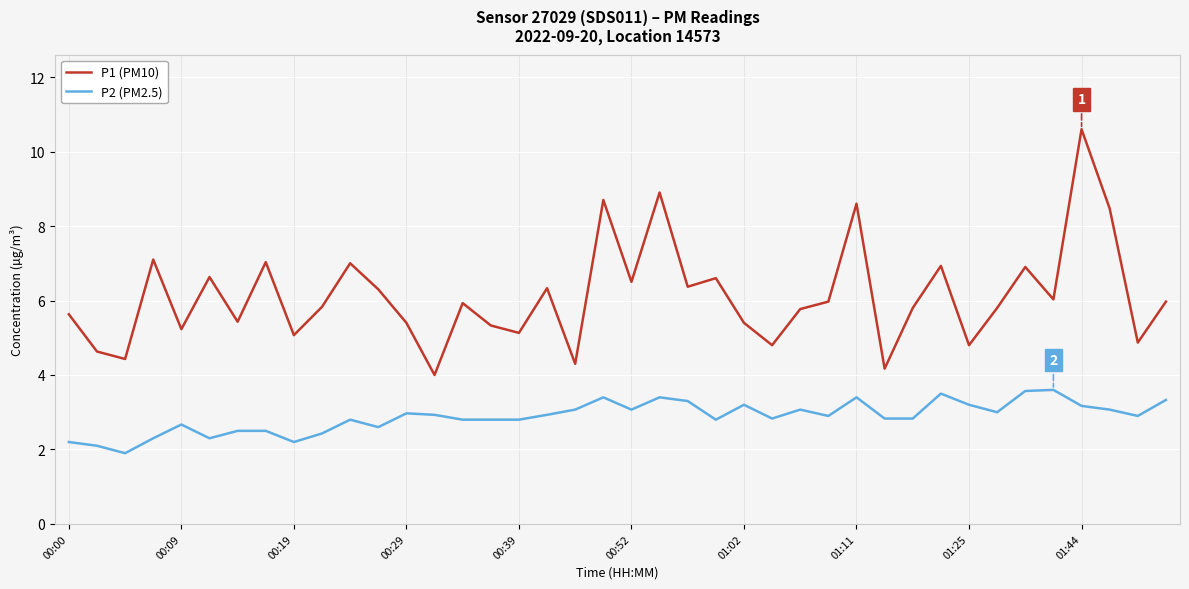

List the series in order of their peak value, highest first.

P1 (PM10), P2 (PM2.5)